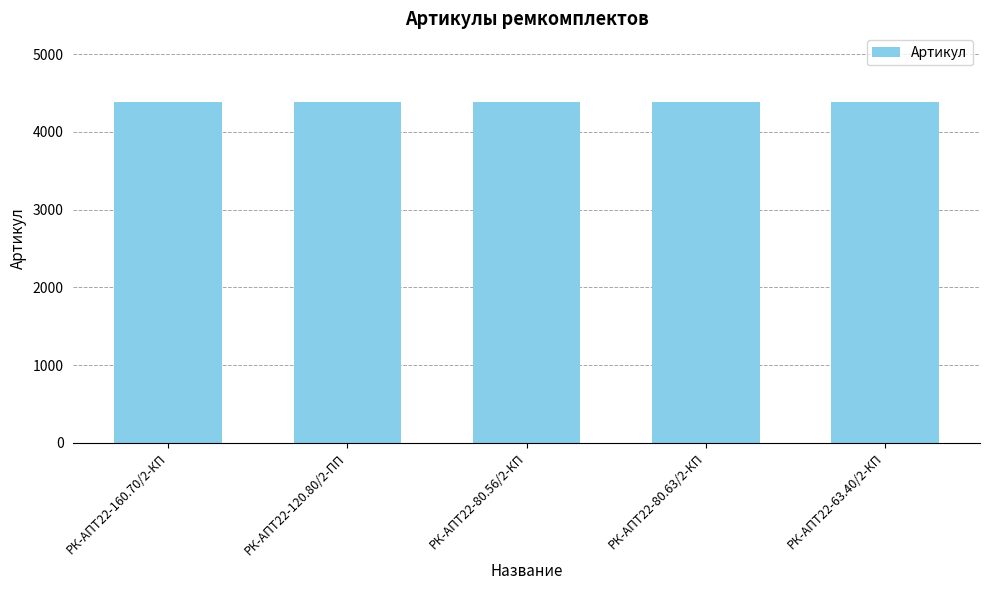

What is the approximate value at РК-АПТ22-160.70/2-КП?

4390